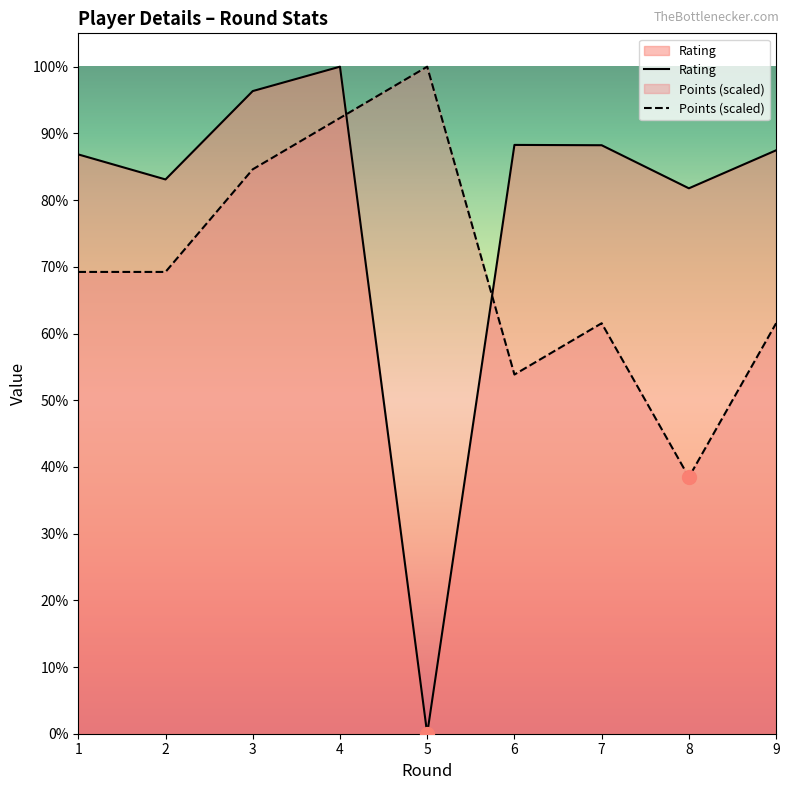

List the series in order of their overall mean, lowest first.

Points (scaled), Rating